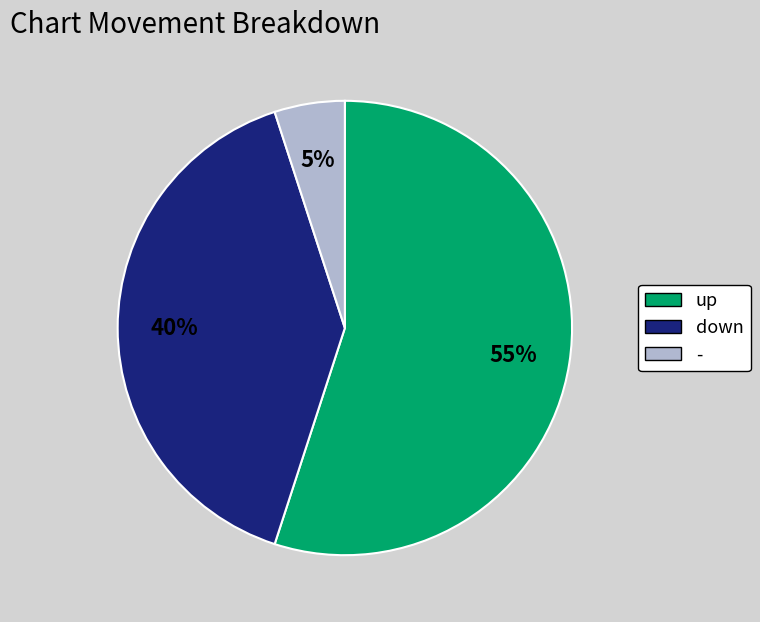

How many segments does this pie chart have?

3